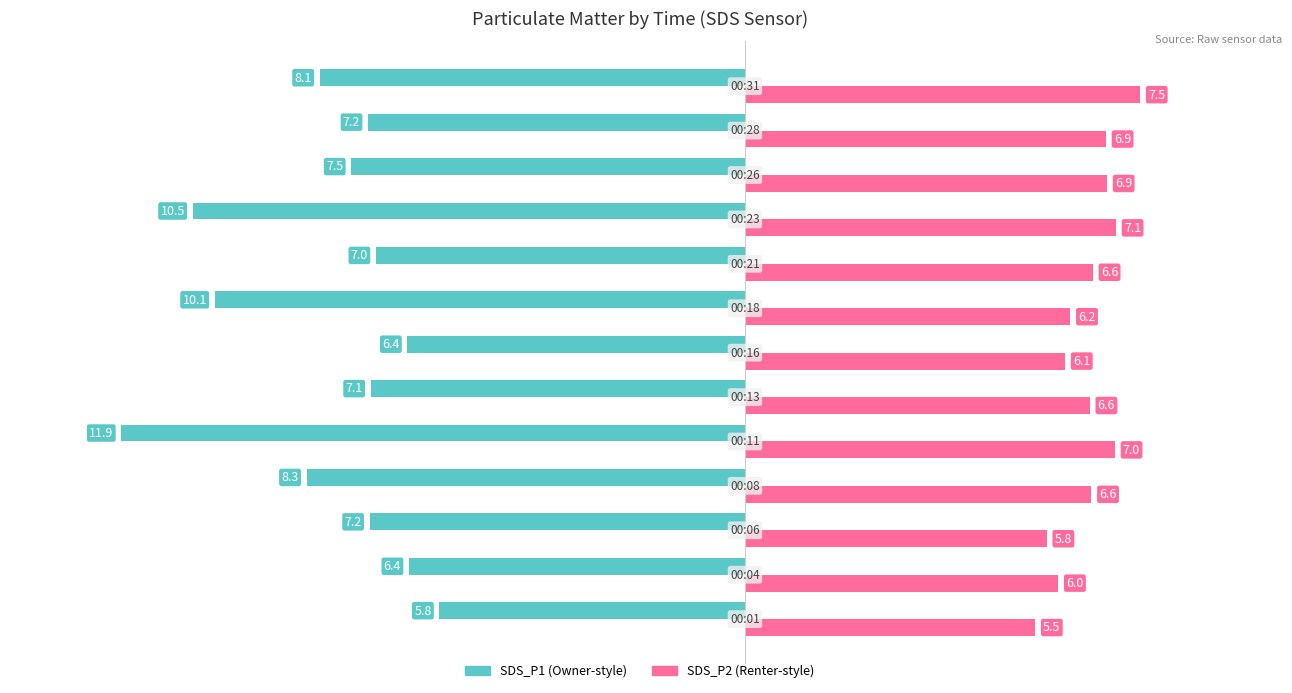

What is the minimum value shown in the chart?

-11.9